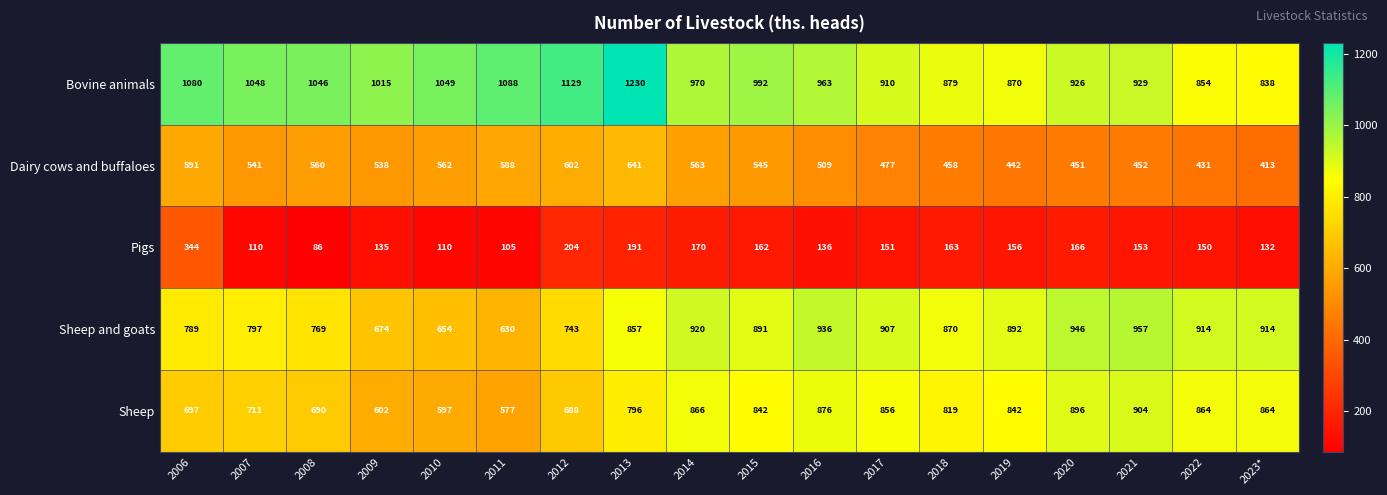

What is the difference between the maximum and minimum values in the Sheep and goats series?

327